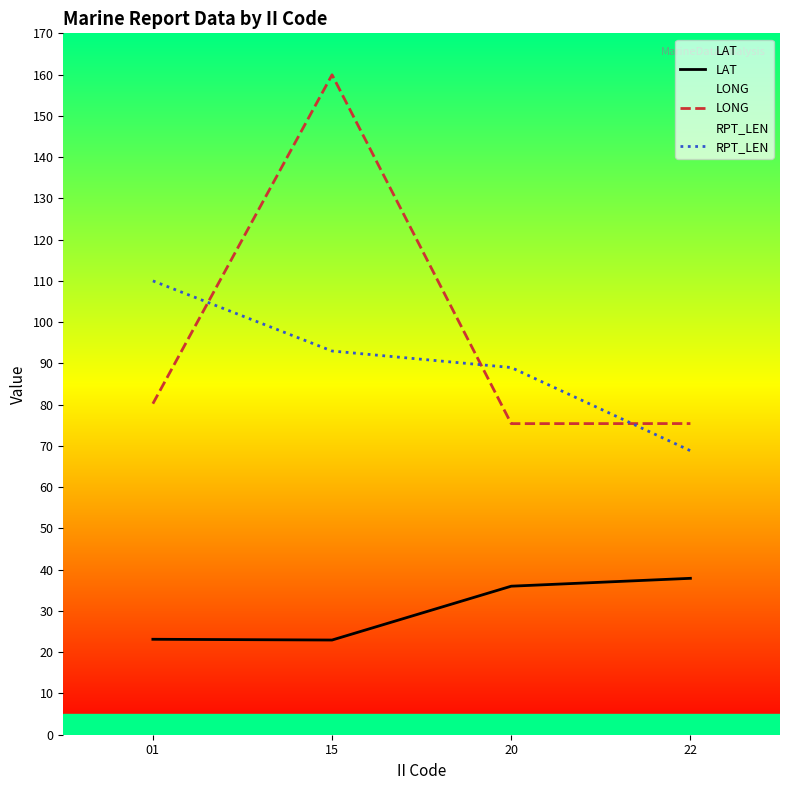

What is the smallest value displayed?

22.9